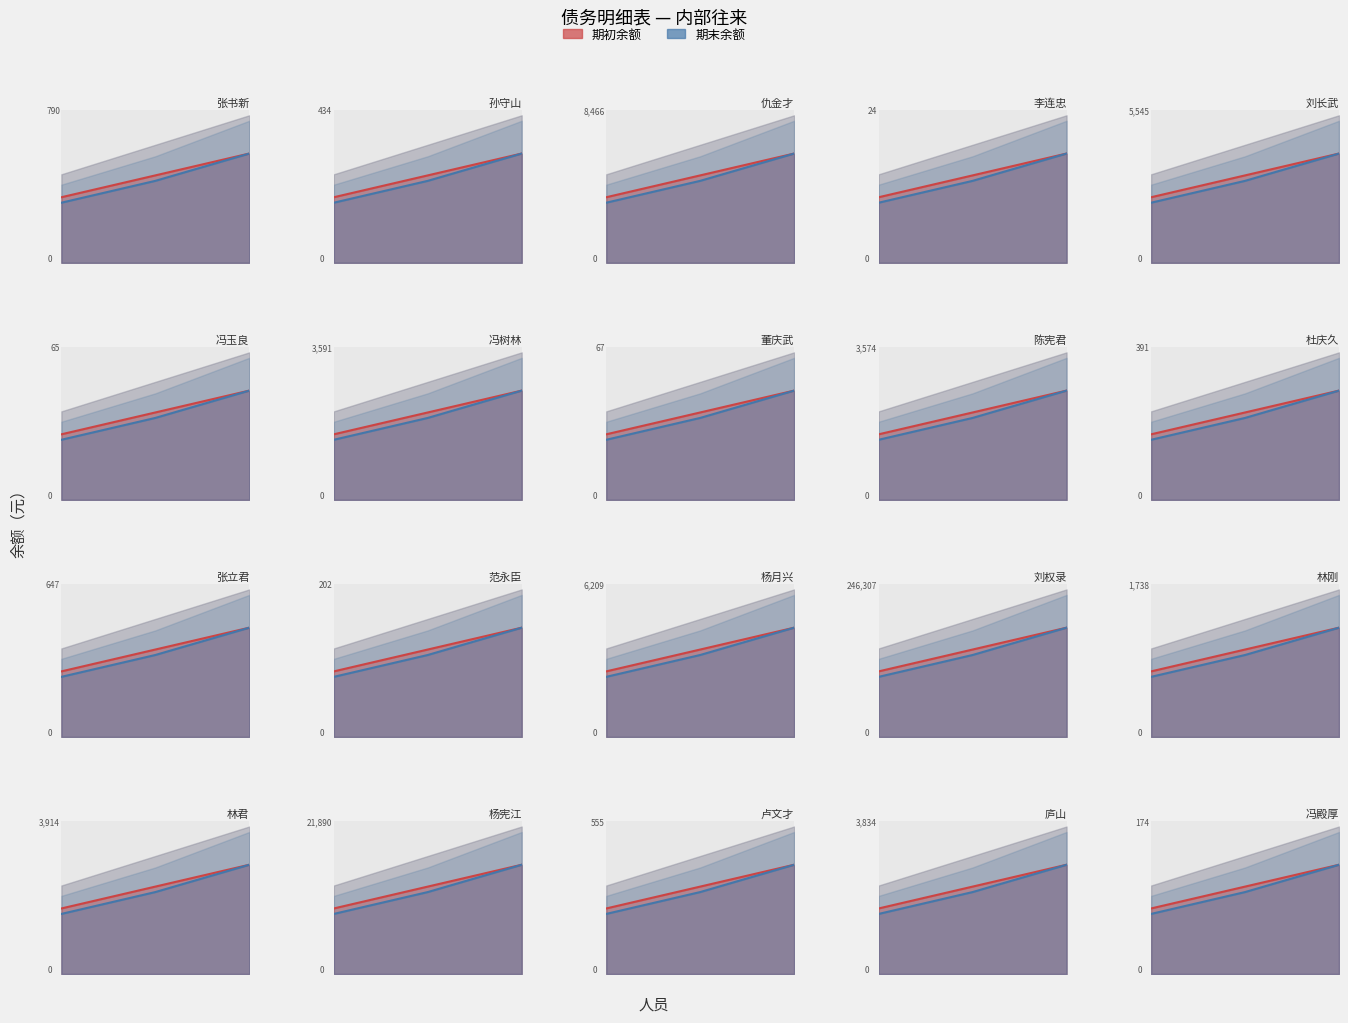

What is the greatest value displayed?

175933.6